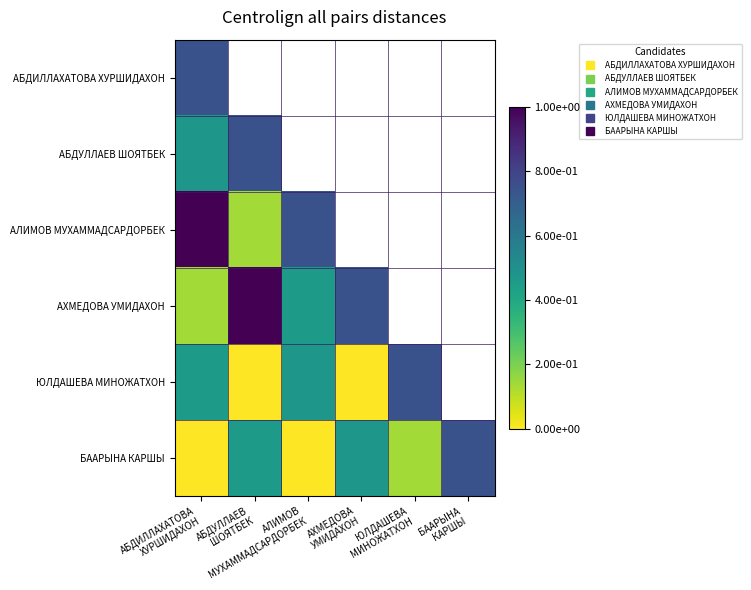

Is the value of БААРЫНА КАРШЫ at АХМЕДОВА УМИДАХОН greater than the value of АБДУЛЛАЕВ ШОЯТБЕК at БААРЫНА КАРШЫ?

No